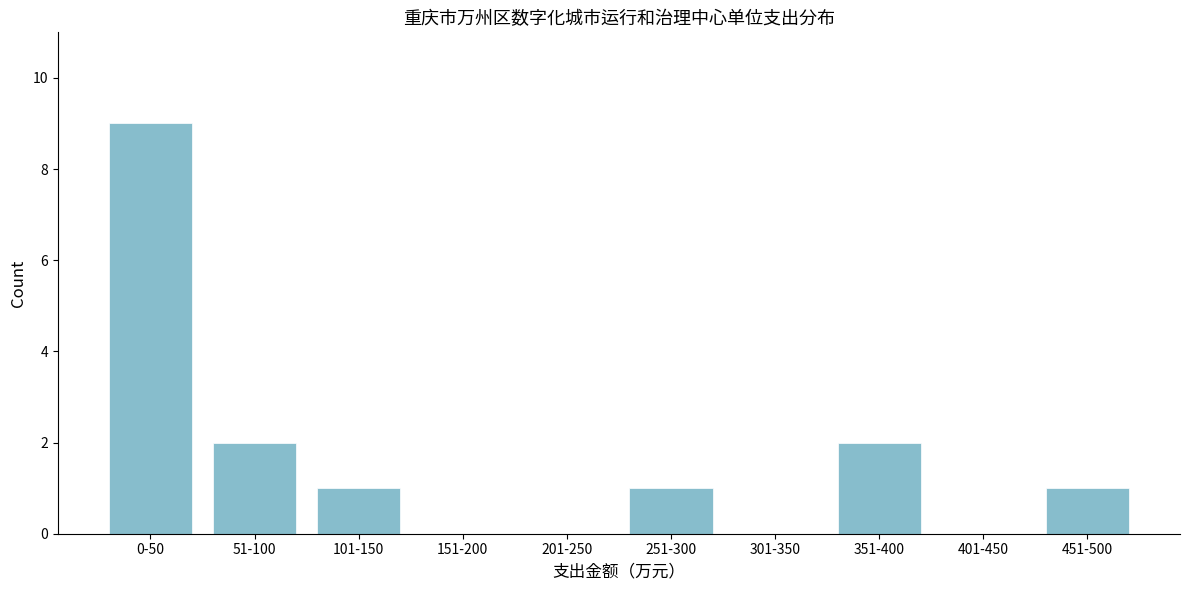

Reading right to left, list all the values displayed in this chart.

451-500=1	401-450=0	351-400=2	301-350=0	251-300=1	201-250=0	151-200=0	101-150=1	51-100=2	0-50=9